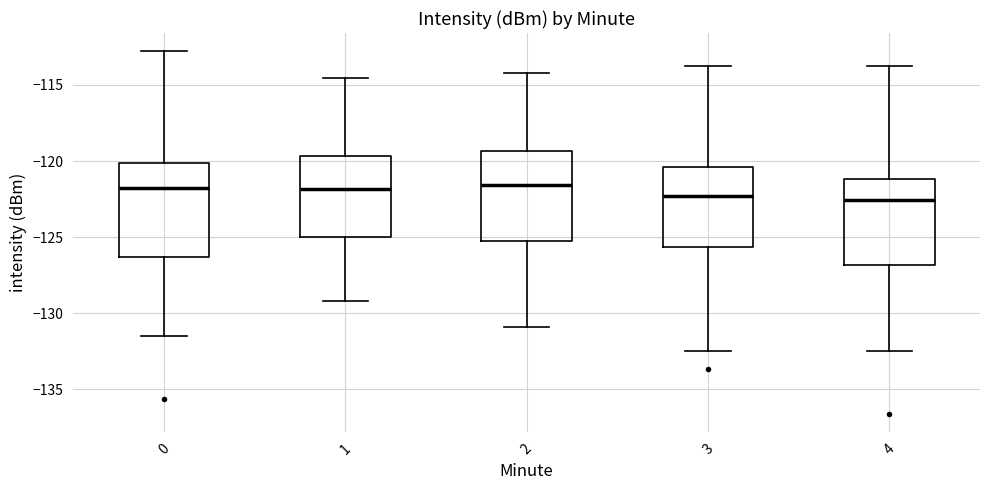

Reading left to right, read every box against the y-axis: the position of its median line, the range the box covers, and the ends of its whiskers. The values are not printed on the chart, so give them approximately, as read against the axis.

0: median -122.0, box -126.5 to -120.0, whiskers -131.5 to -113.0
1: median -122.0, box -125.0 to -119.5, whiskers -129.0 to -114.5
2: median -121.5, box -125.5 to -119.5, whiskers -131.0 to -114.0
3: median -122.5, box -125.5 to -120.5, whiskers -132.5 to -114.0
4: median -122.5, box -127.0 to -121.0, whiskers -132.5 to -114.0